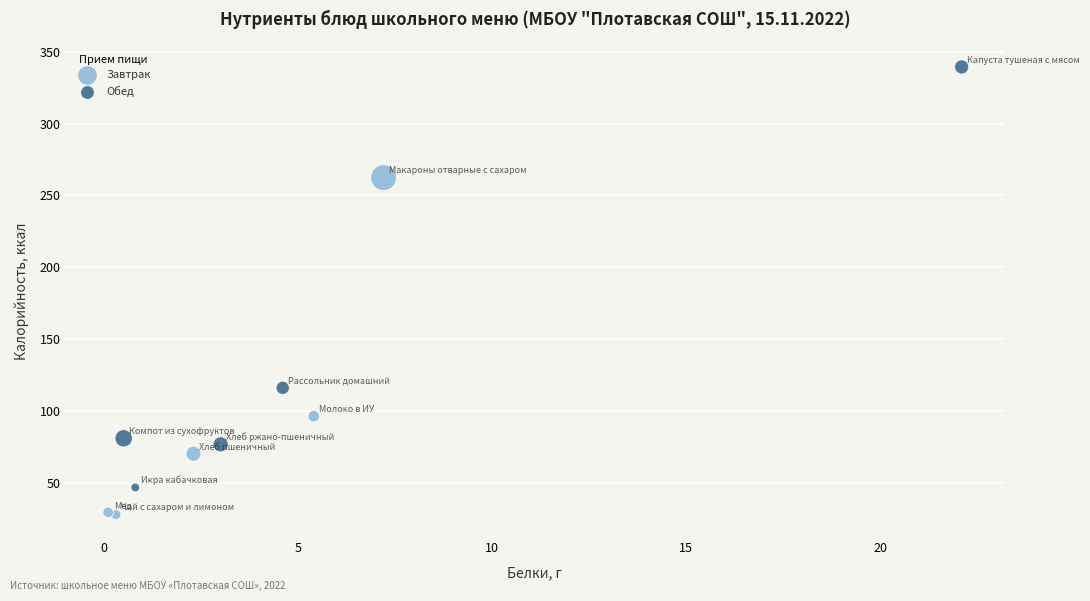

Which series reaches the minimum Y coordinate?

Завтрак